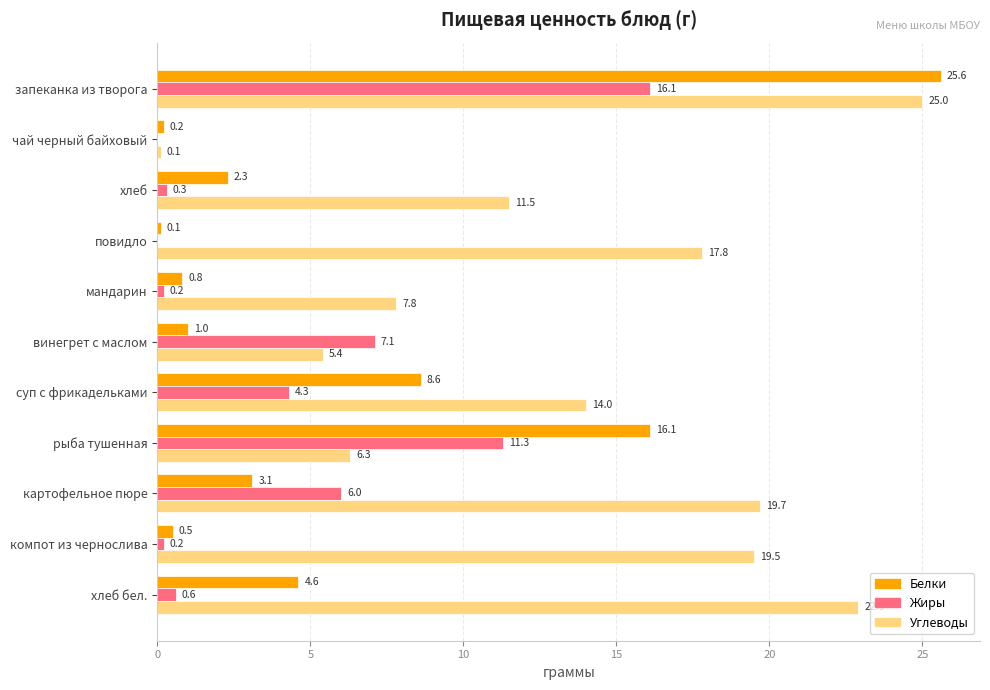

What is the average value of the Жиры series?

4.2